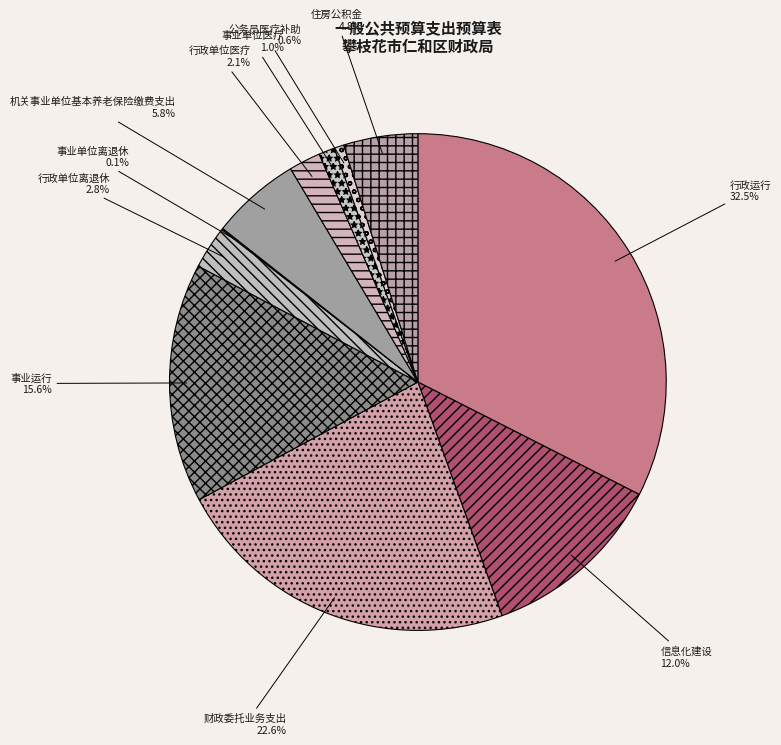

Is the sum of 行政单位医疗 and 行政单位离退休 greater than half?

No